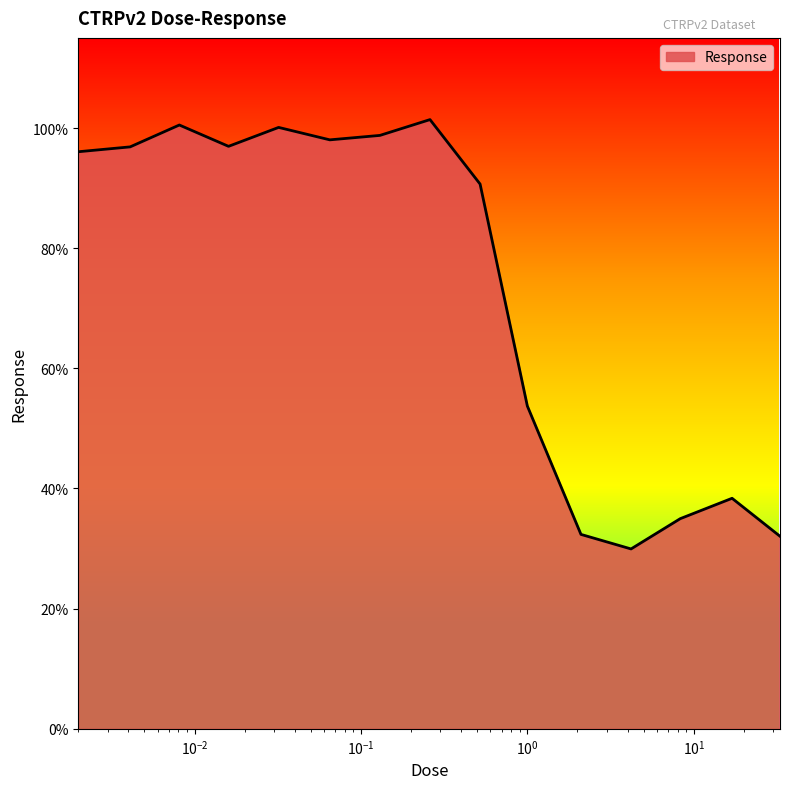

What is the difference between the maximum and minimum values?

71.5